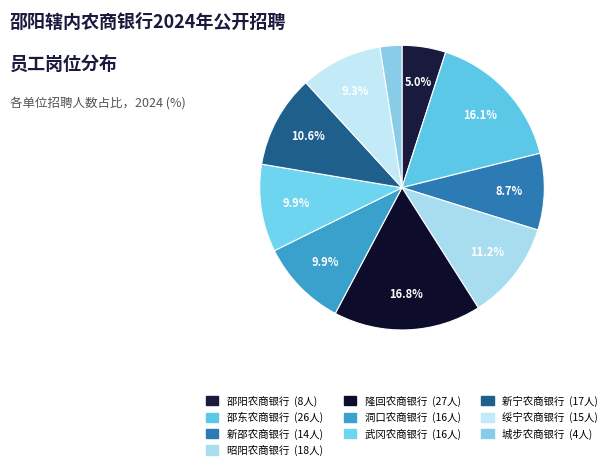

How many segments does this pie chart have?

10